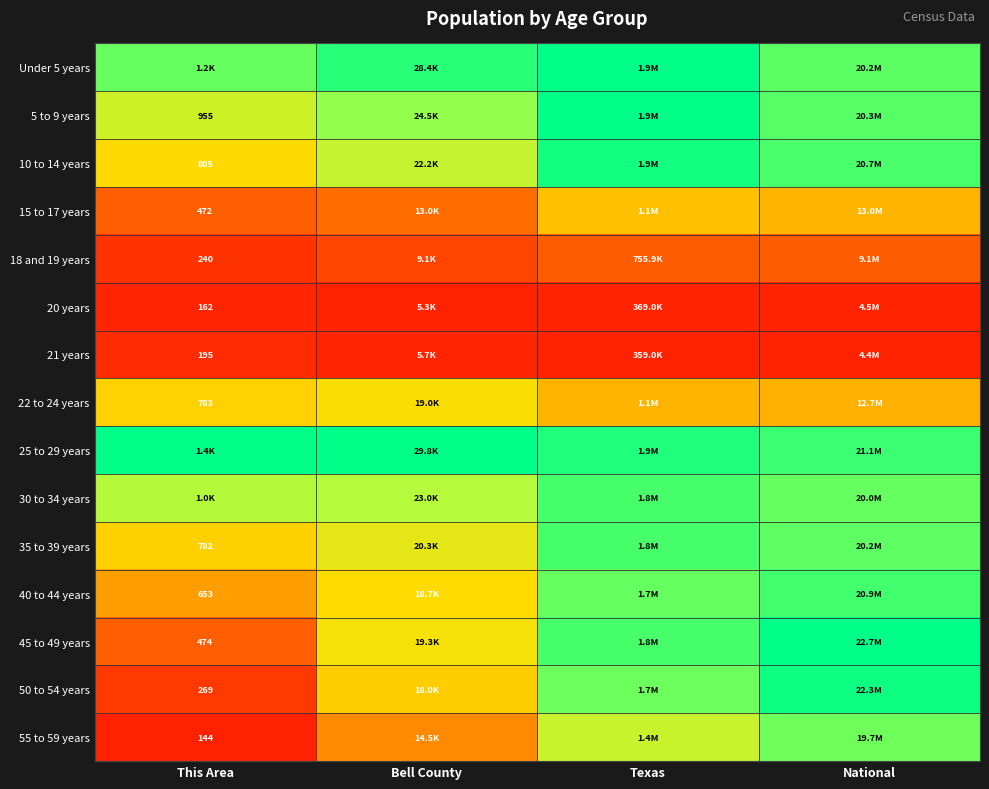

Is the value of 5 to 9 years at This Area greater than the value of 45 to 49 years at This Area?

Yes